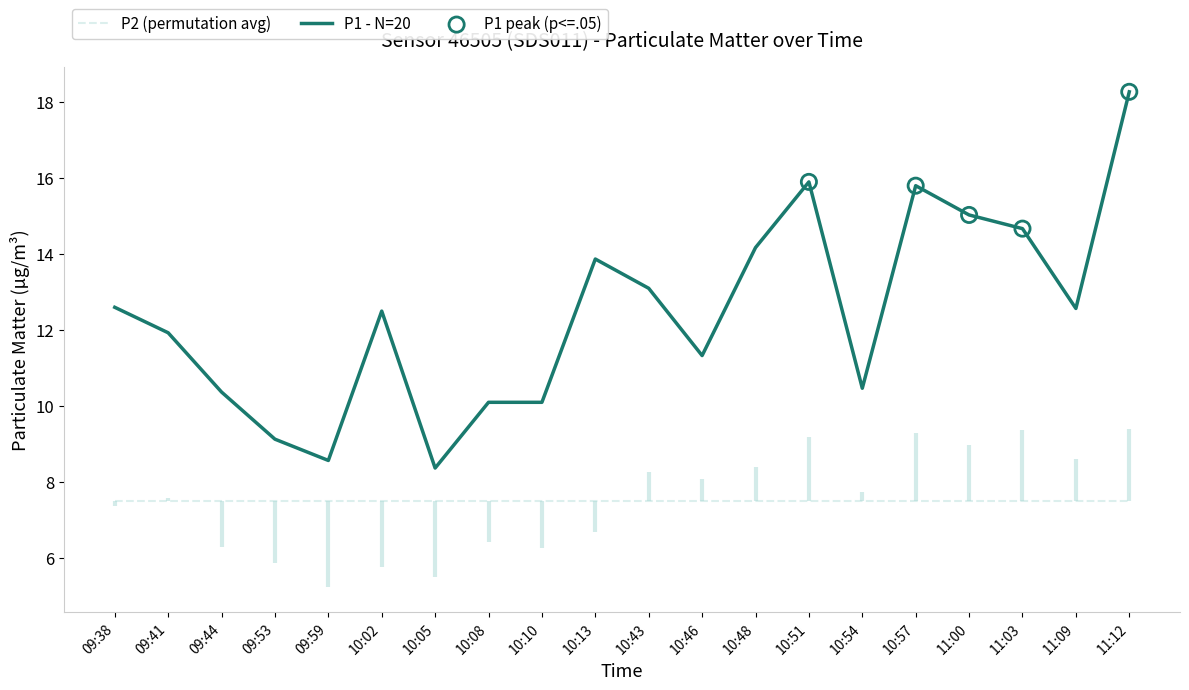

What is the change in value from 10:02 to 10:51?

+3.4